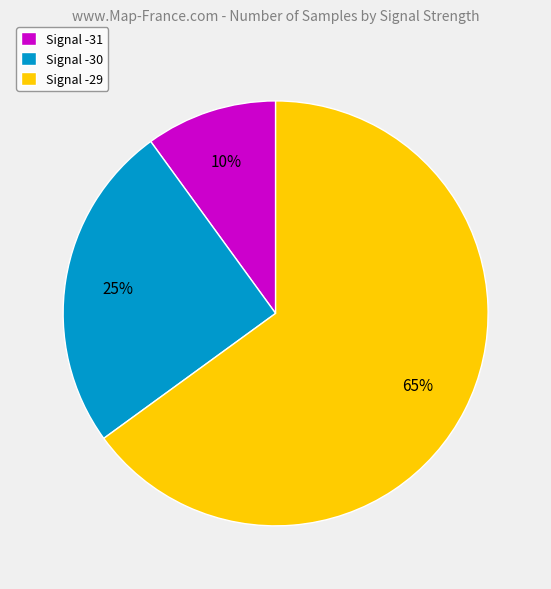

Approximately how many times larger is the value at Signal -31 compared to Signal -30?

0.4